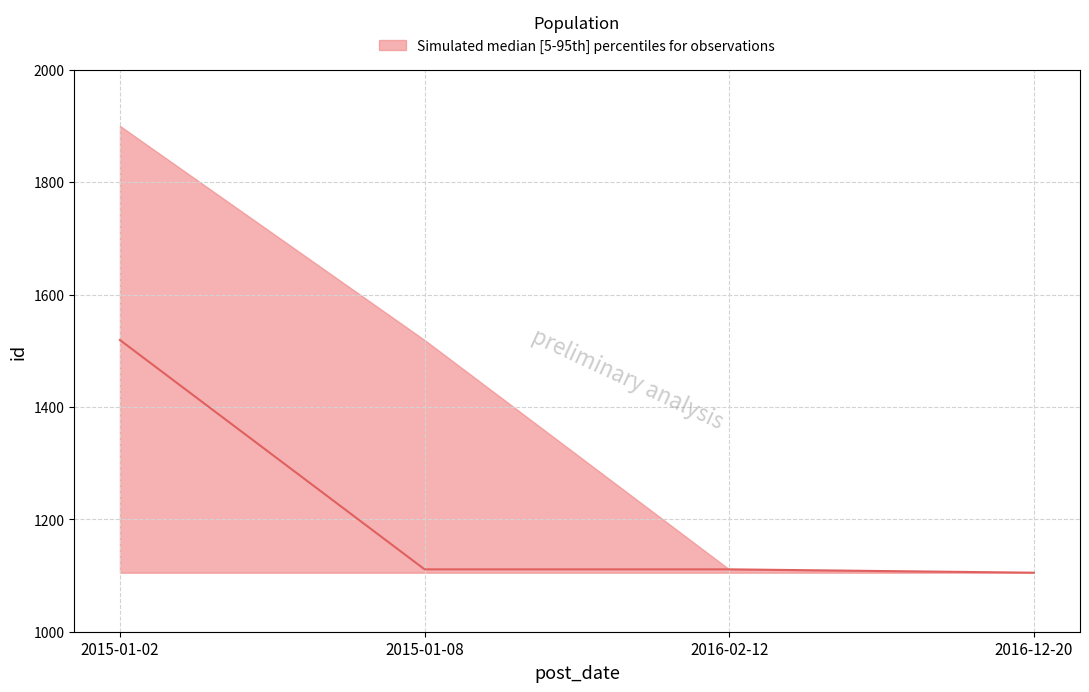

What is the label of the 4th point from the left?

2016-12-20